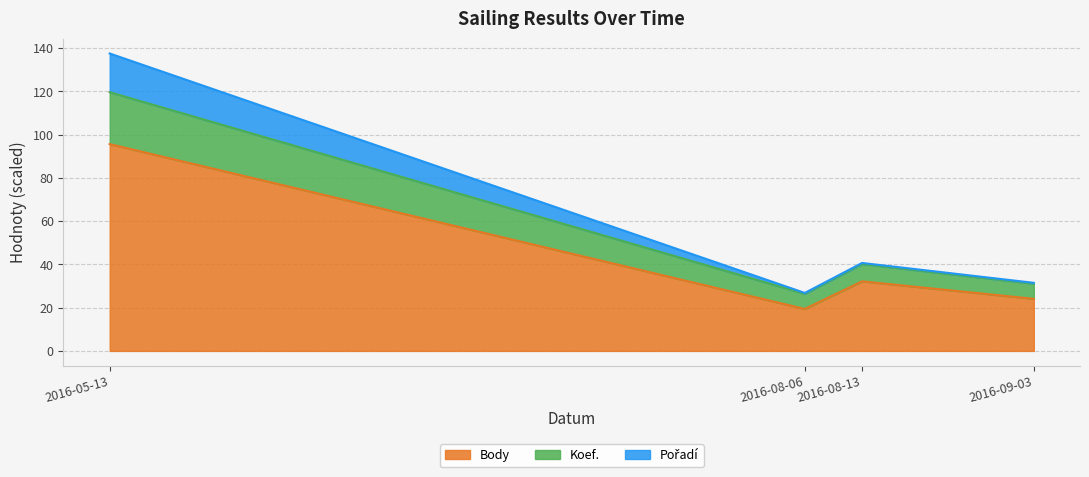

The Body series shows 19.5 at 2016-08-13. True or false?

False